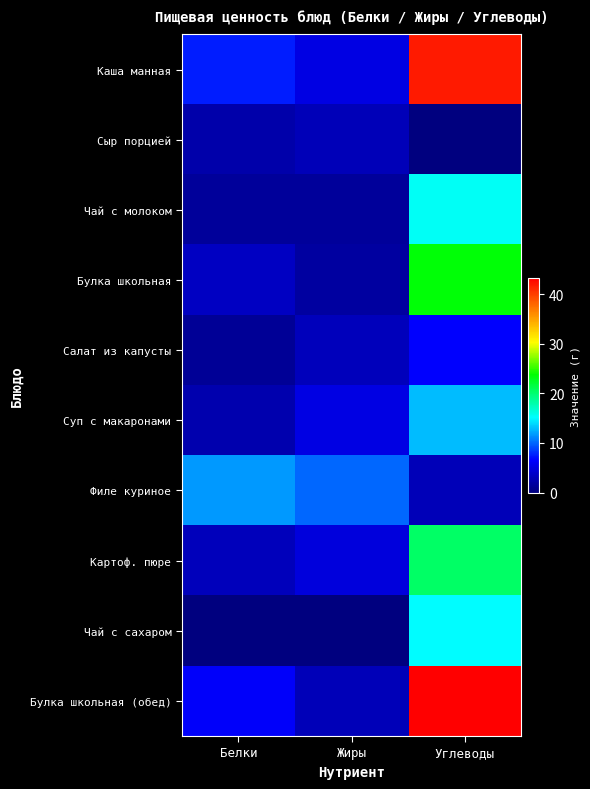

What is the spread (max minus min) of values at Жиры?

10.1